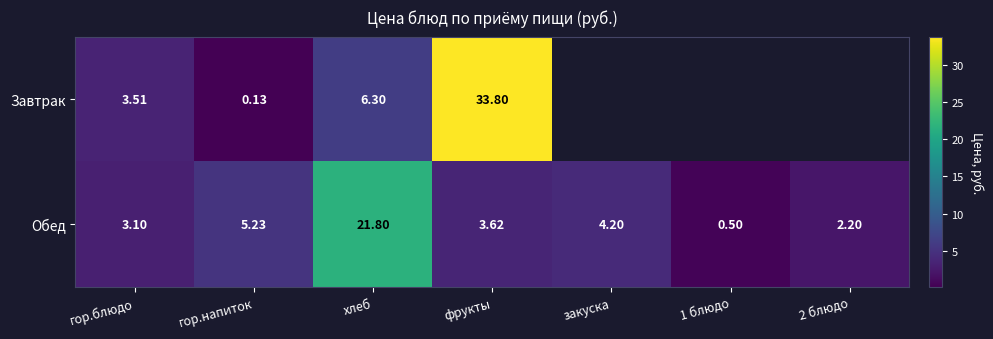

At хлеб, list the series in order from largest to smallest.

Обед, Завтрак